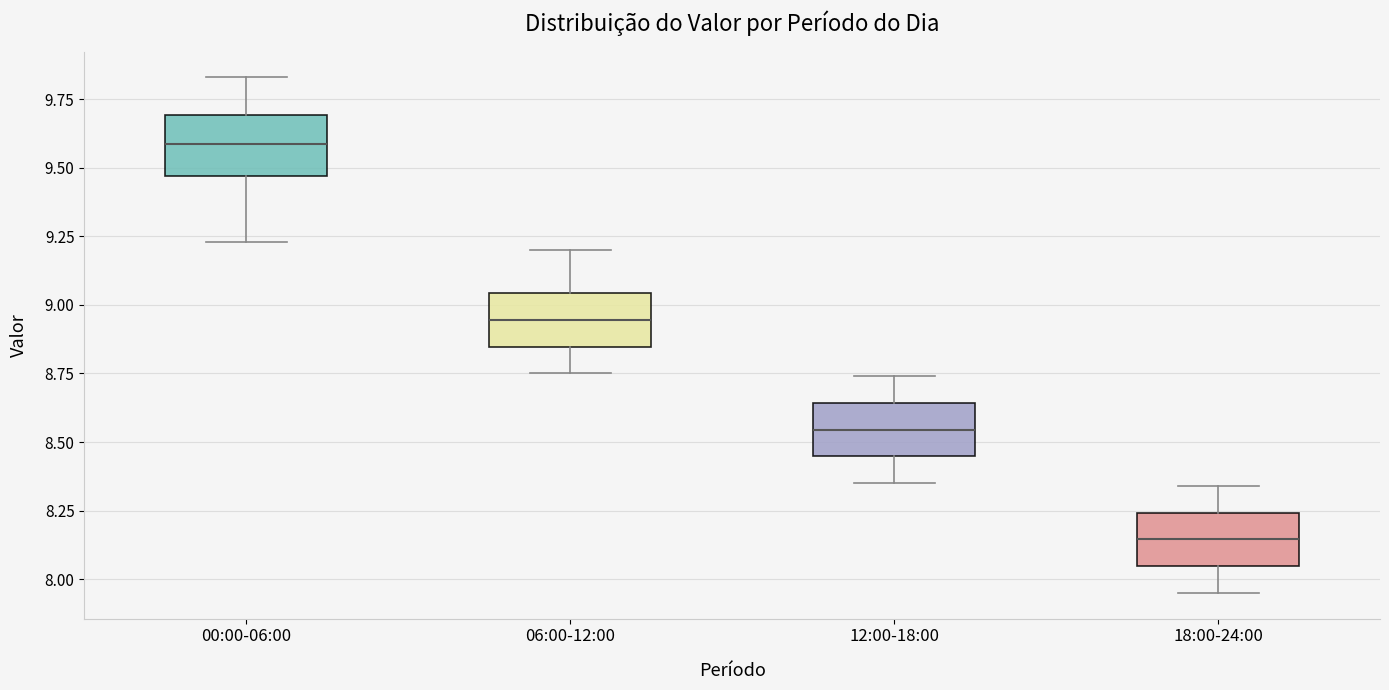

Reading left to right, transcribe this box plot: for each box, give where its median line is, the range the box spans, and where its two whiskers end, as read against the y-axis. The values are not printed on the chart, so give them approximately, as read against the axis.

00:00-06:00: median 9.60, box 9.45 to 9.70, whiskers 9.25 to 9.85
06:00-12:00: median 8.95, box 8.85 to 9.05, whiskers 8.75 to 9.20
12:00-18:00: median 8.55, box 8.45 to 8.65, whiskers 8.35 to 8.75
18:00-24:00: median 8.15, box 8.05 to 8.25, whiskers 7.95 to 8.35